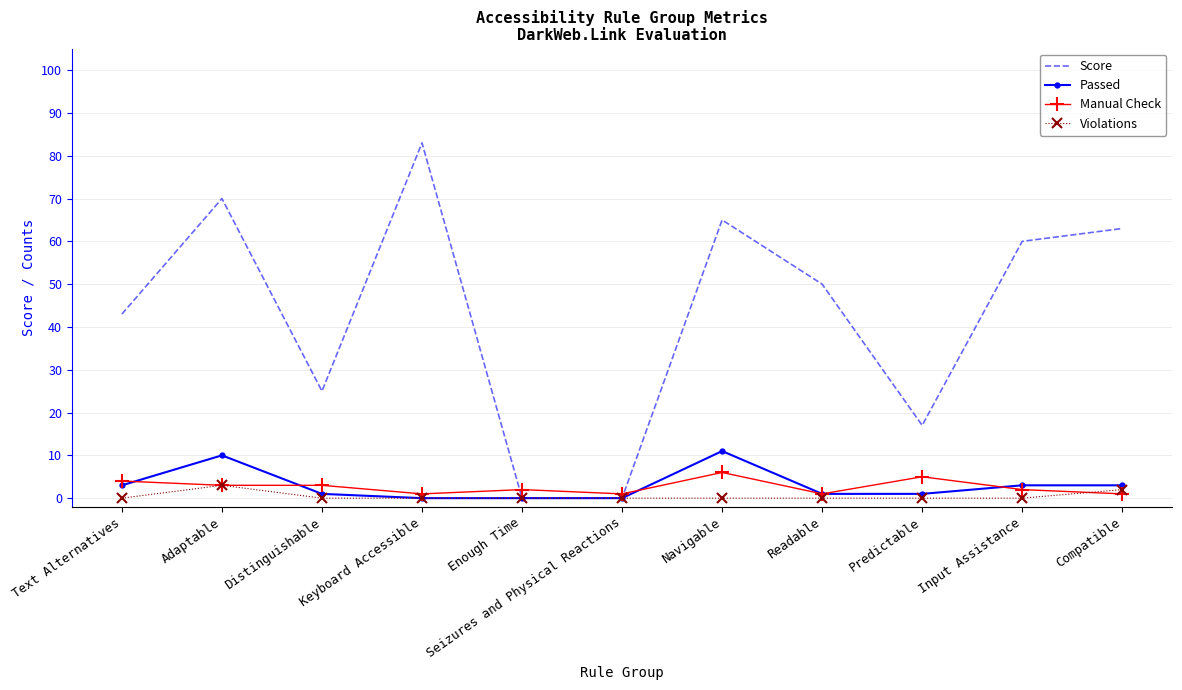

What is the maximum value for Violations?

3